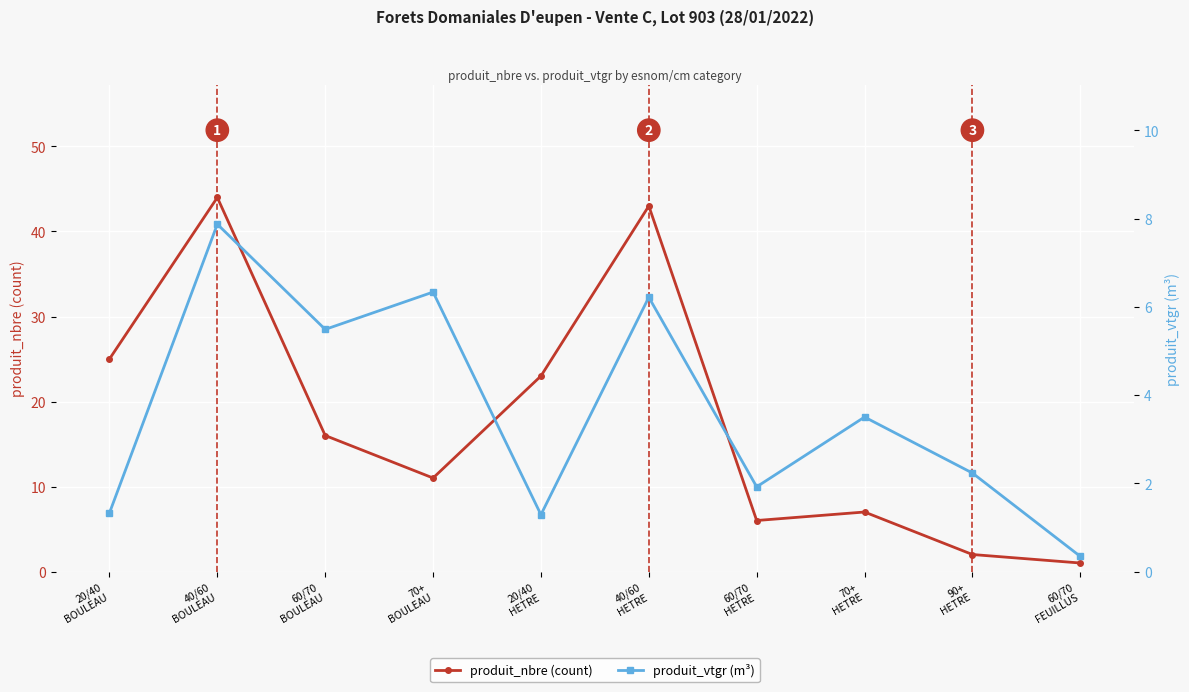

How many interior local valleys does the produit_vtgr (m³) series have?

3